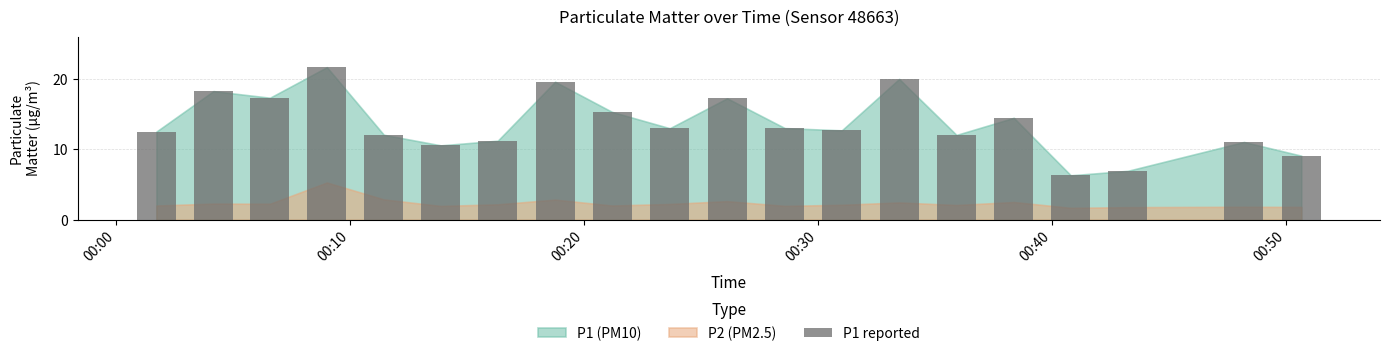

What is the average value?

13.7